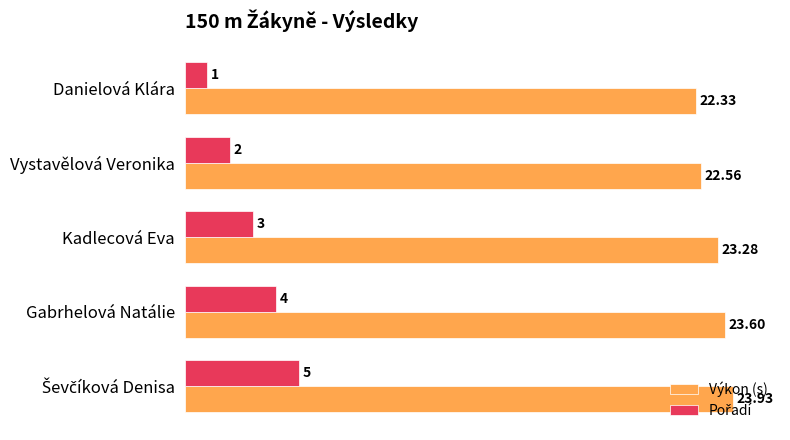

Which series has the largest total across all categories?

Výkon (s)